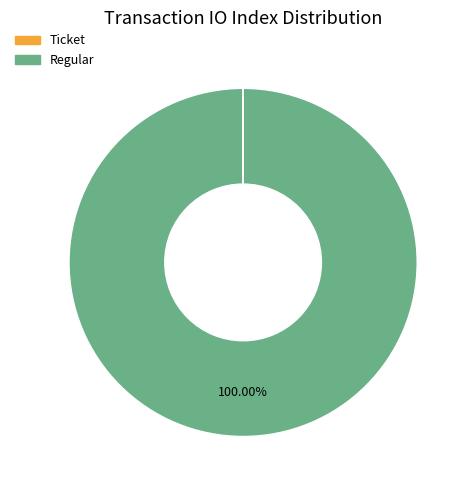

Is there any slice that represents more than half of the pie?

Yes